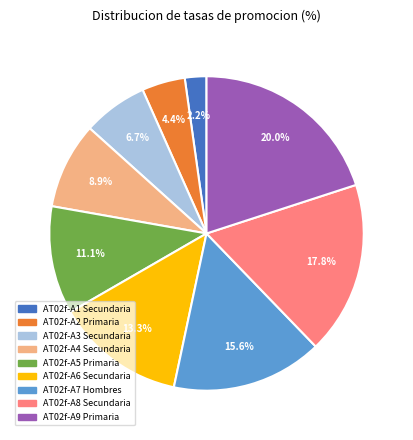

How many slices are in this pie chart?

9